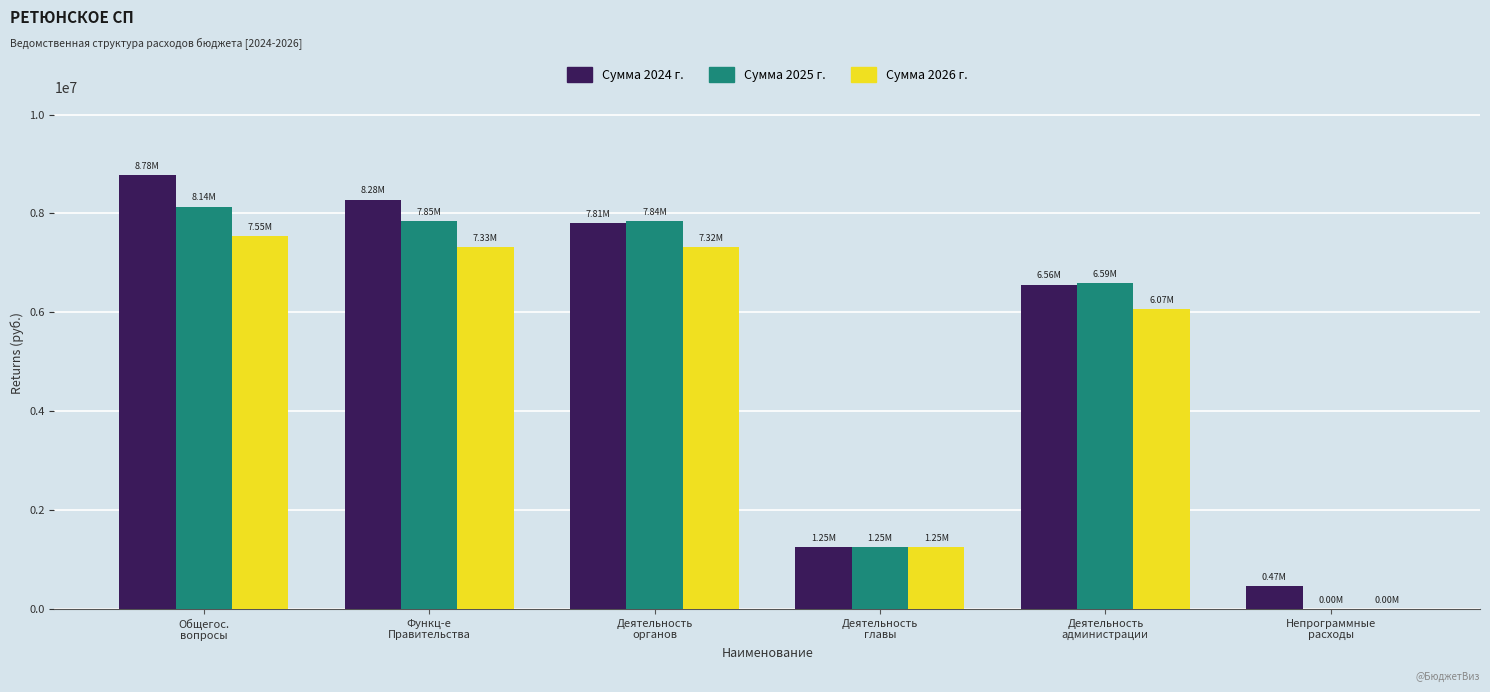

Count the number of categories in the chart.

6